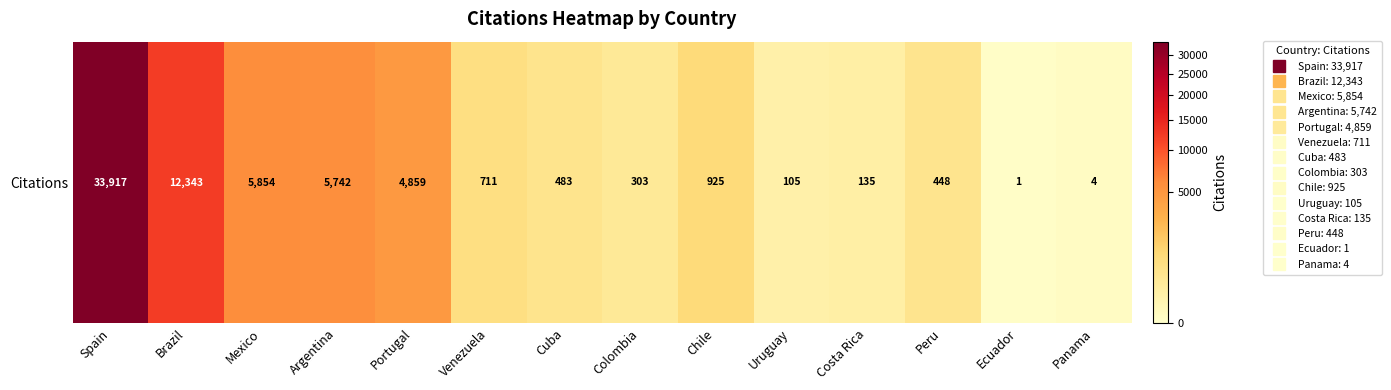

Reading right to left, list all the values displayed in this chart.

Panama=4	Ecuador=1	Peru=448	Costa Rica=135	Uruguay=105	Chile=925	Colombia=303	Cuba=483	Venezuela=711	Portugal=4859	Argentina=5742	Mexico=5854	Brazil=12343	Spain=33917